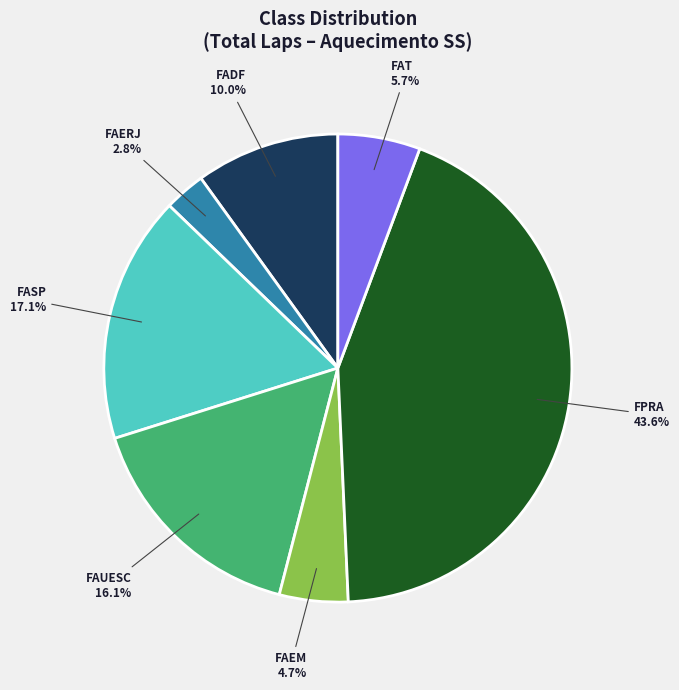

Combined, what portion of the pie is FAERJ and FAT?

8.5%